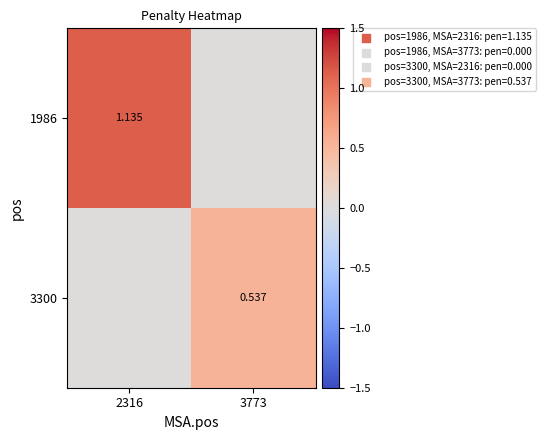

Where does the 1986 series first go above 1?

2316